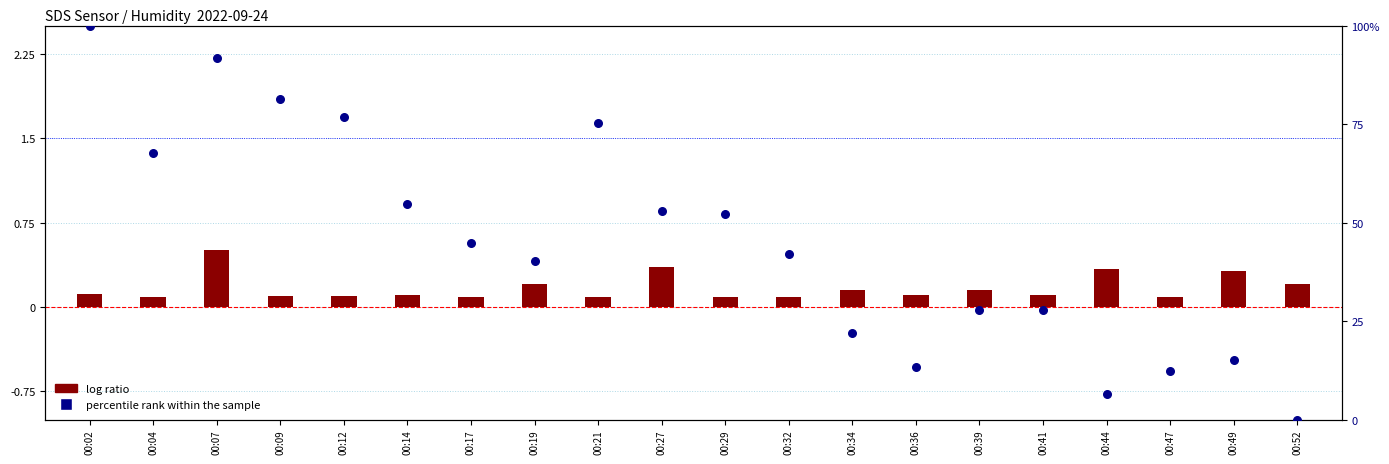

At which category is the sum across all series the highest?

00:02